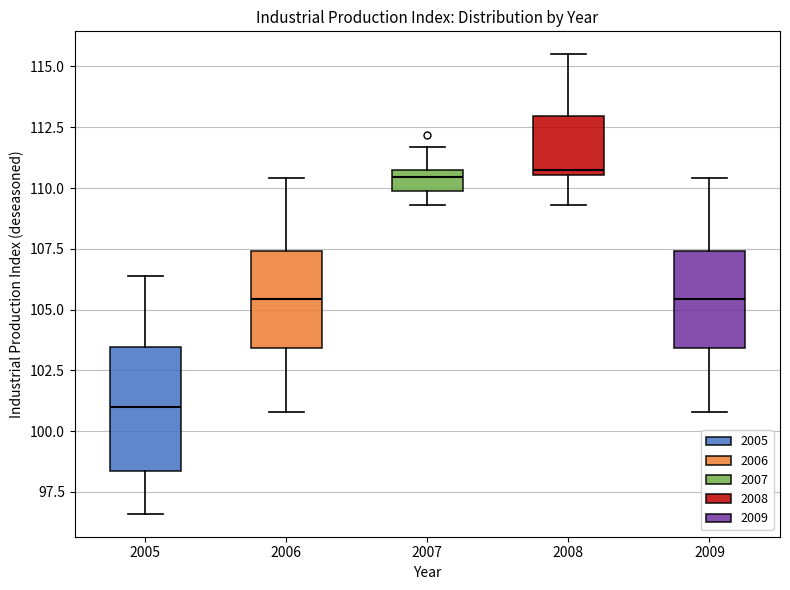

Where does the median line of the box at x = 2006 sit on the y-axis? The values are not printed on the chart, so give them approximately, as read against the axis.

105.5